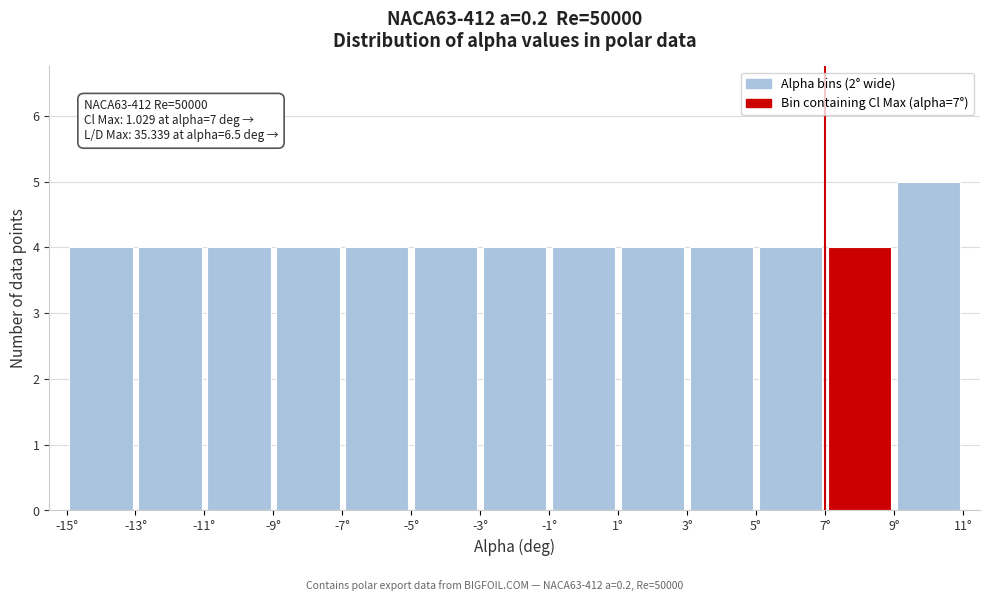

Which range on the x-axis has the tallest bar?

9 to 11